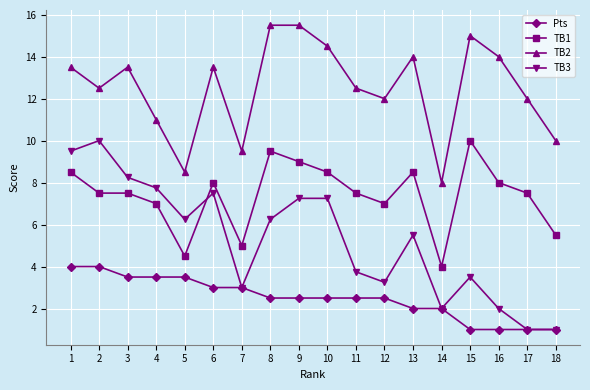

True or false: Pts has a value of 3.4 at 10.

False